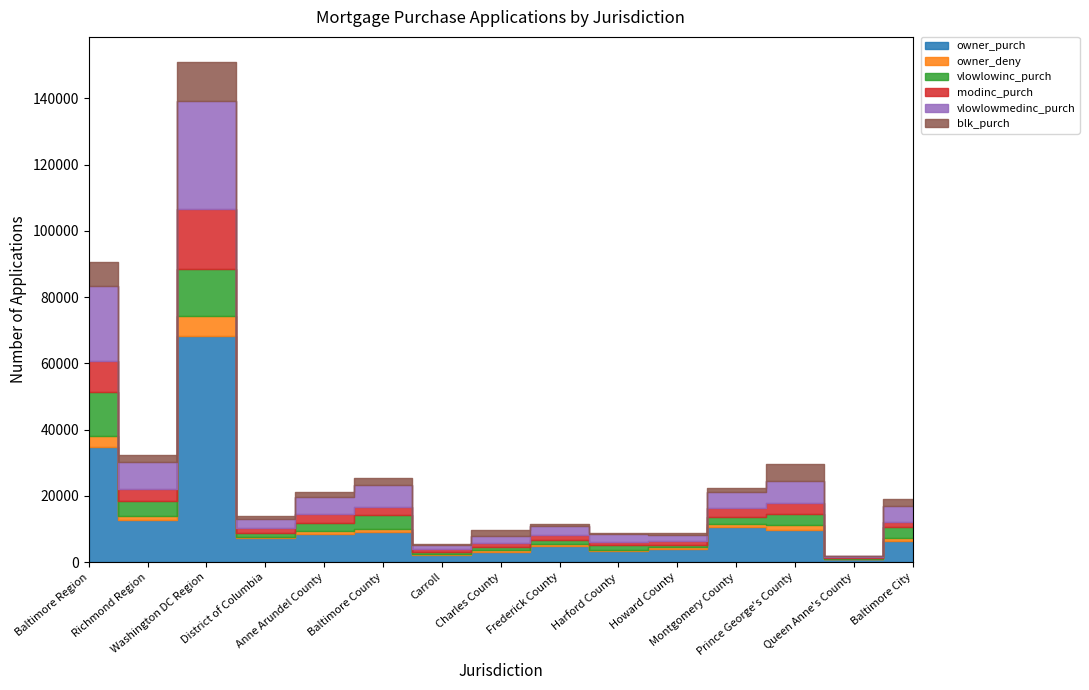

True or false: owner_deny has a value of 791 at Howard County.

False